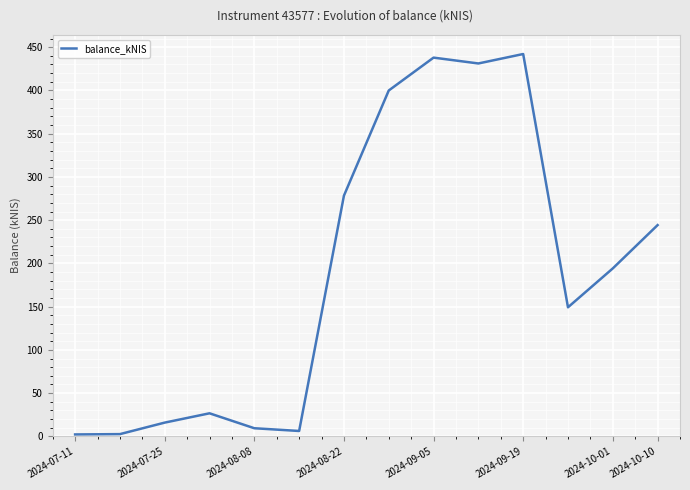

What is the minimum value shown in the chart?

2.2